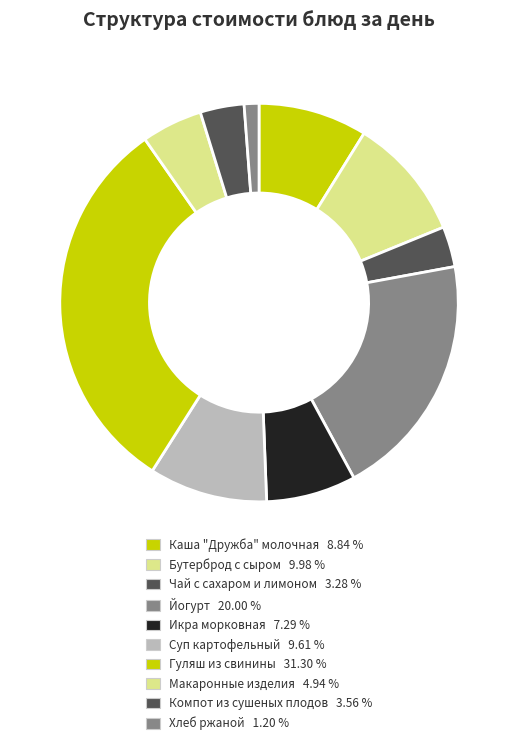

Does Бутерброд с сыром represent more than half of the total?

No